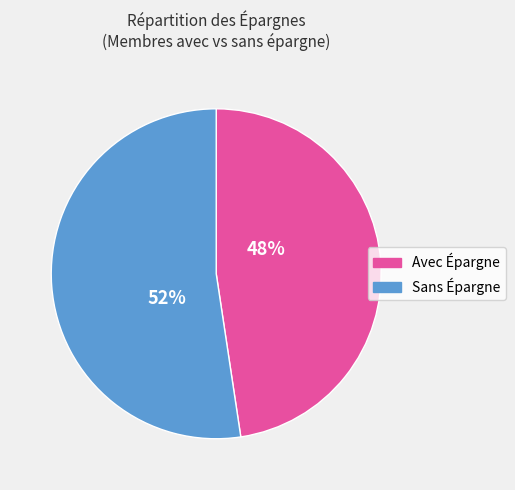

How many segments does this pie chart have?

2